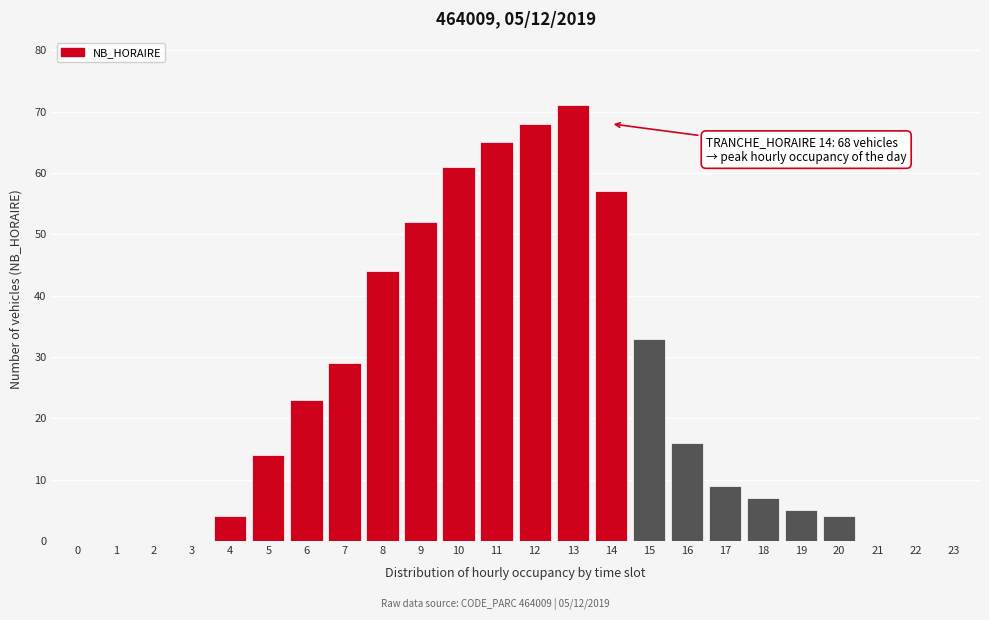

Reading left to right, extract all data points from this chart.

0=0	1=0	2=0	3=0	4=4	5=14	6=23	7=29	8=44	9=52	10=61	11=65	12=68	13=71	14=57	15=33	16=16	17=9	18=7	19=5	20=4	21=0	22=0	23=0